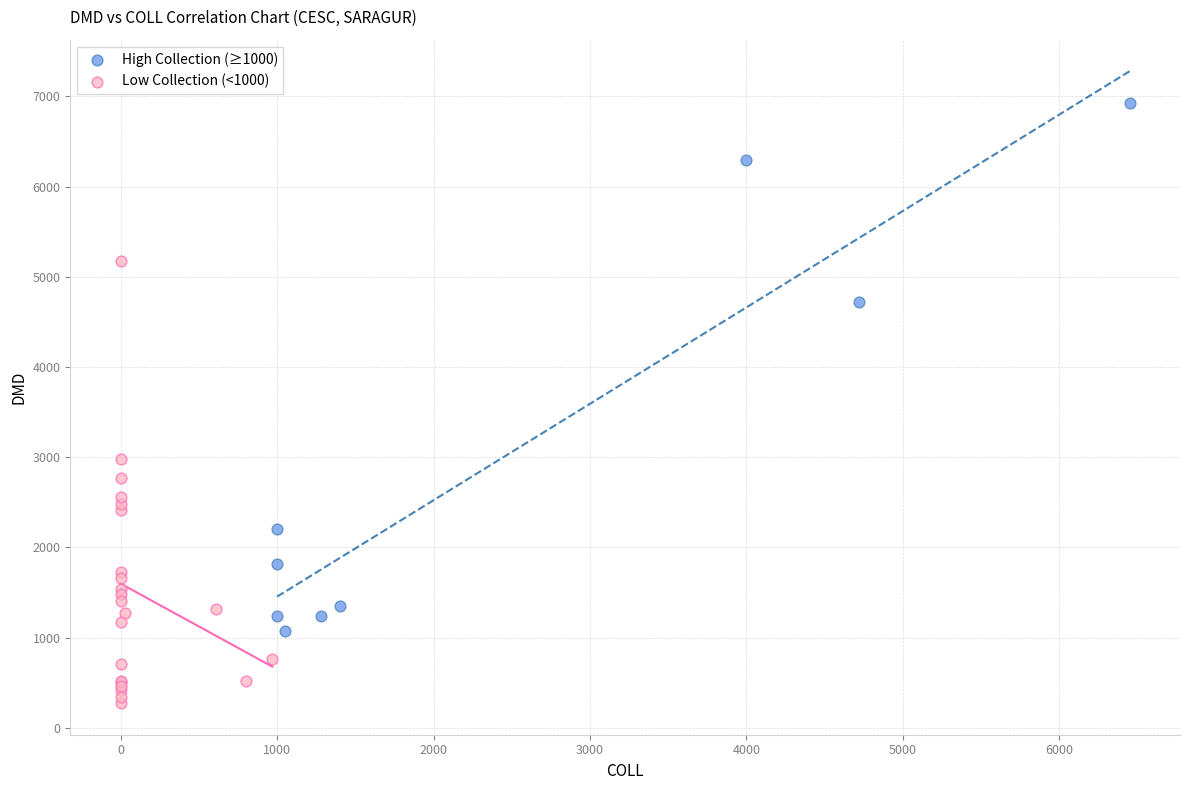

Which series has the widest spread of Y values?

High Collection (≥1000)